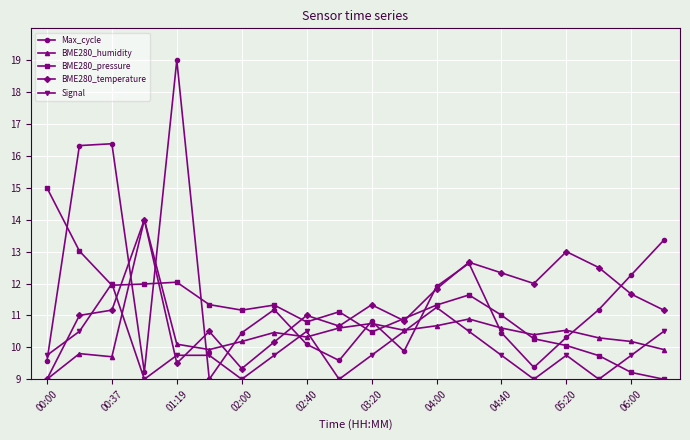

How many lines are shown in the chart?

5